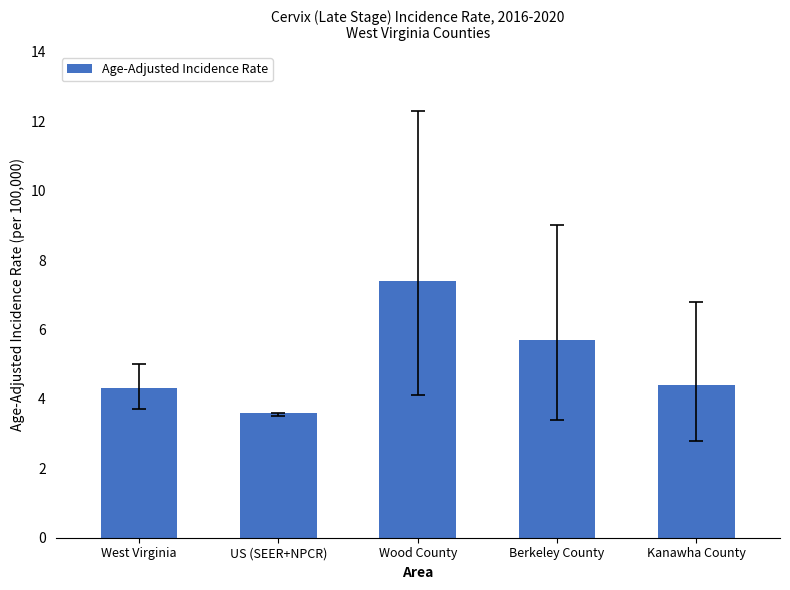

Does the chart contain any negative values?

No